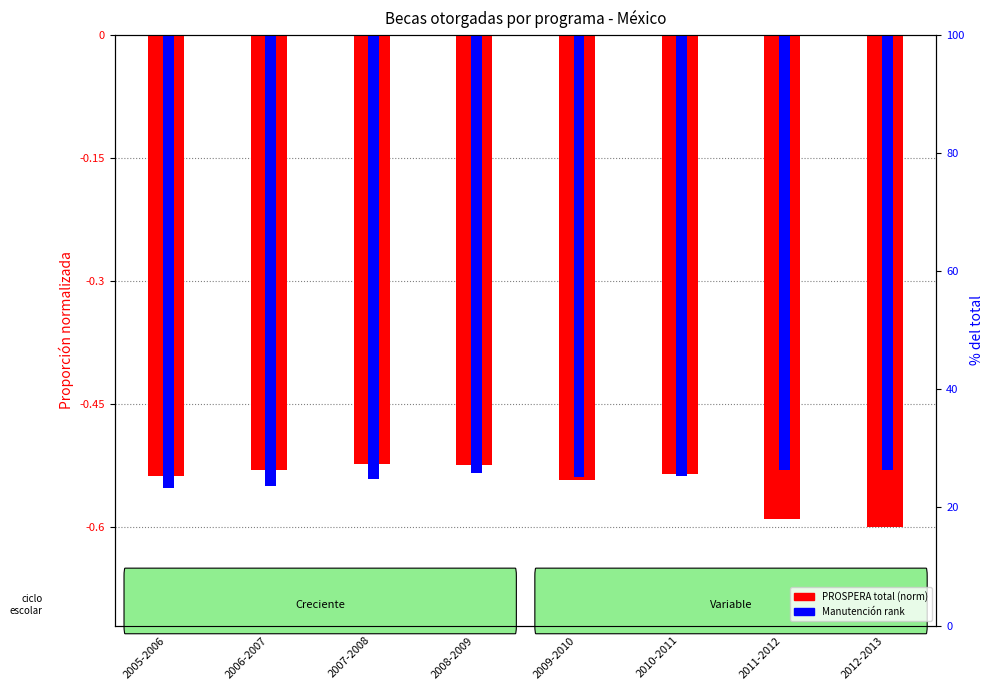

Reading right to left, what are all the values shown in this chart?

PROSPERA total (norm): 2012-2013=-0.6	2011-2012=-0.6	2010-2011=-0.5	2009-2010=-0.5	2008-2009=-0.5	2007-2008=-0.5	2006-2007=-0.5	2005-2006=-0.5
Manutención rank: 2012-2013=-0.5	2011-2012=-0.5	2010-2011=-0.5	2009-2010=-0.5	2008-2009=-0.5	2007-2008=-0.5	2006-2007=-0.5	2005-2006=-0.6